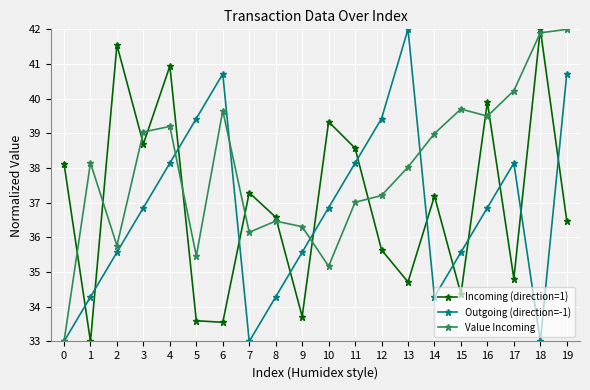

How many lines are shown in the chart?

3